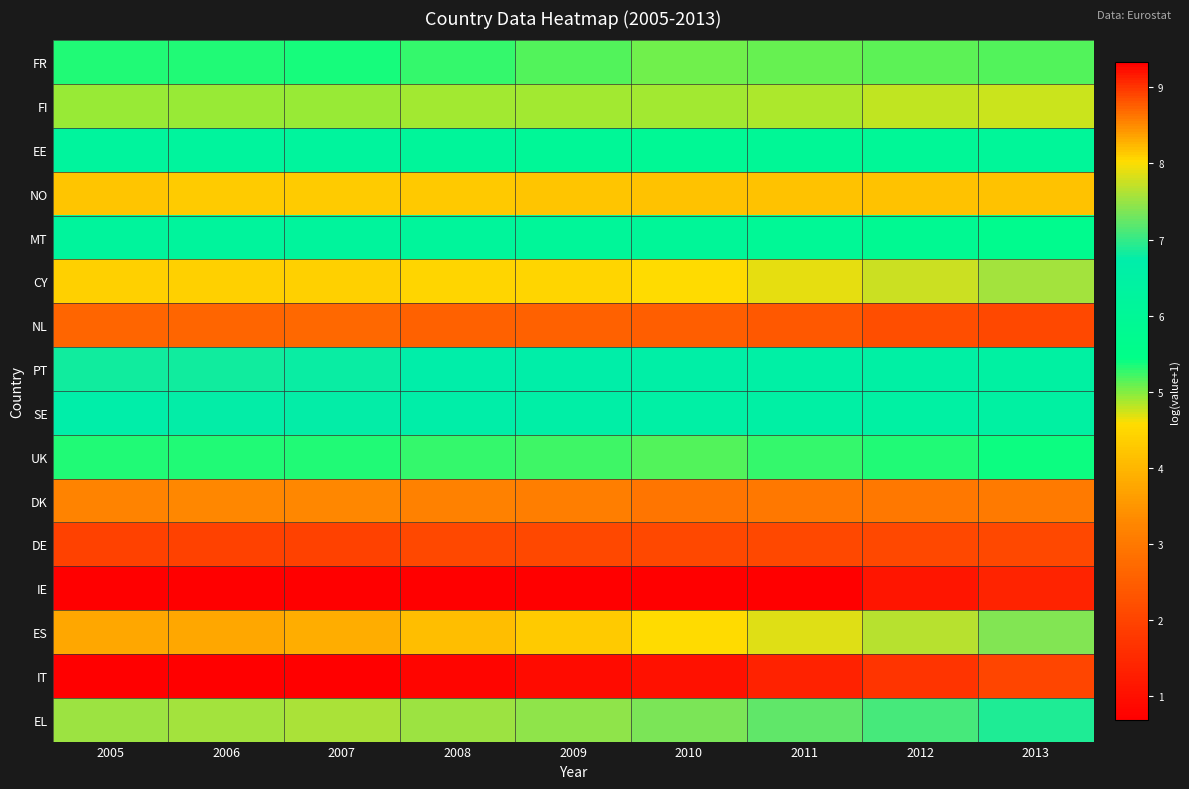

Reading left to right, extract all data points from this chart.

FR: 2005=5.3	2006=5.3	2007=5.4	2008=5.3	2009=5.2	2010=5.1	2011=5.1	2012=5.1	2013=5.2
FI: 2005=4.9	2006=4.9	2007=4.9	2008=4.9	2009=4.9	2010=4.9	2011=4.9	2012=4.8	2013=4.8
EE: 2005=6.2	2006=6.2	2007=6.2	2008=6.2	2009=6.1	2010=5.9	2011=6.0	2012=6.1	2013=6.1
NO: 2005=4.2	2006=4.3	2007=4.3	2008=4.3	2009=4.2	2010=4.2	2011=4.2	2012=4.2	2013=4.2
MT: 2005=6.2	2006=6.2	2007=6.2	2008=6.2	2009=6.1	2010=6.1	2011=6.0	2012=5.8	2013=5.7
CY: 2005=8.1	2006=8.1	2007=8.1	2008=8.1	2009=8.1	2010=8.0	2011=7.9	2012=7.8	2013=7.6
NL: 2005=2.6	2006=2.6	2007=2.7	2008=2.6	2009=2.6	2010=2.5	2011=2.4	2012=2.2	2013=2.1
PT: 2005=6.8	2006=6.8	2007=6.8	2008=6.7	2009=6.7	2010=6.6	2011=6.6	2012=6.5	2013=6.4
SE: 2005=6.7	2006=6.7	2007=6.8	2008=6.7	2009=6.6	2010=6.6	2011=6.5	2012=6.5	2013=6.4
UK: 2005=5.3	2006=5.3	2007=5.3	2008=5.3	2009=5.2	2010=5.2	2011=5.2	2012=5.3	2013=5.4
DK: 2005=3.2	2006=3.3	2007=3.3	2008=3.2	2009=3.1	2010=2.9	2011=3.0	2012=3.0	2013=3.0
DE: 2005=1.9	2006=1.9	2007=1.9	2008=2.1	2009=2.1	2010=2.1	2011=2.1	2012=2.1	2013=2.1
IE: 2005=0.7	2006=0.7	2007=0.7	2008=0.7	2009=0.7	2010=0.7	2011=0.7	2012=1.1	2013=1.4
ES: 2005=8.3	2006=8.3	2007=8.3	2008=8.2	2009=8.1	2010=8.0	2011=7.9	2012=7.6	2013=7.4
IT: 2005=9.3	2006=9.3	2007=9.3	2008=9.3	2009=9.3	2010=9.2	2011=9.1	2012=9.0	2013=8.9
EL: 2005=7.5	2006=7.6	2007=7.6	2008=7.5	2009=7.4	2010=7.4	2011=7.2	2012=7.1	2013=6.9